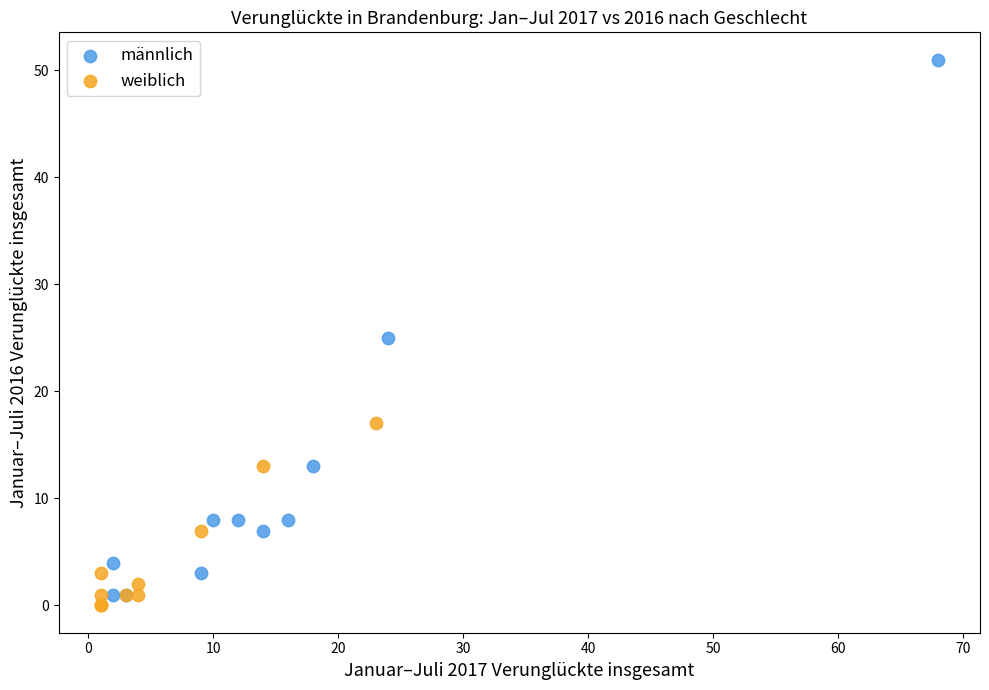

Which series reaches the maximum Y coordinate?

männlich